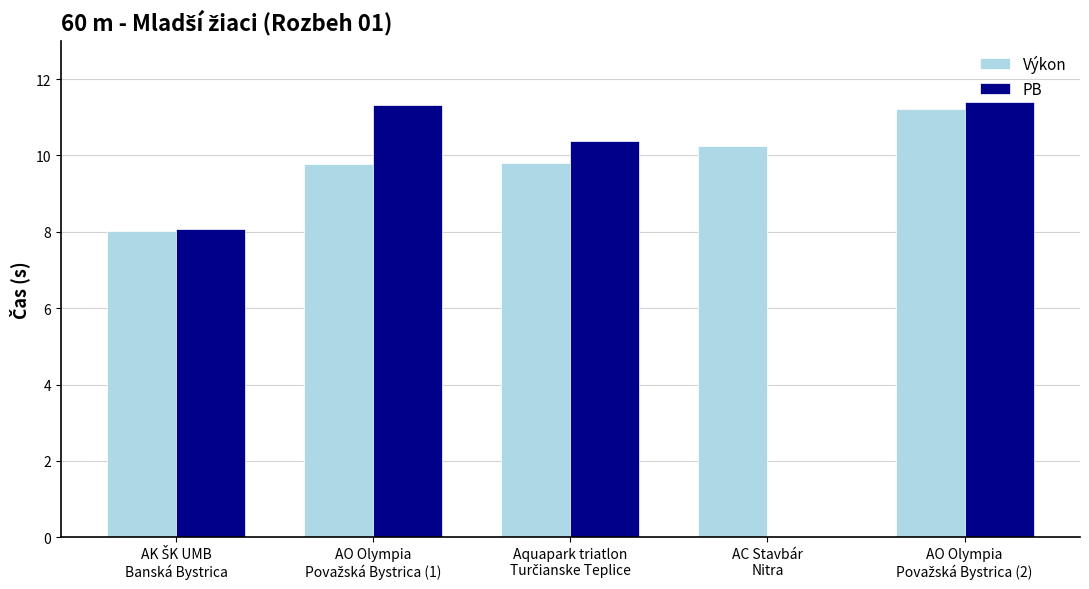

Is it true that PB equals 11.4 at AO Olympia
Považská Bystrica (2)?

True